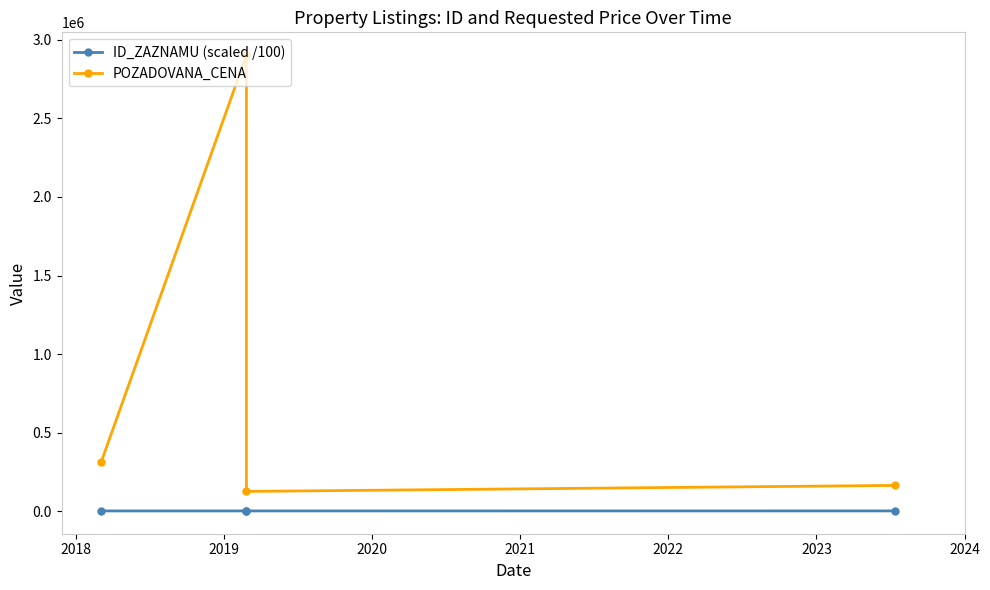

What is the sum of all POZADOVANA_CENA values?

3506330.0